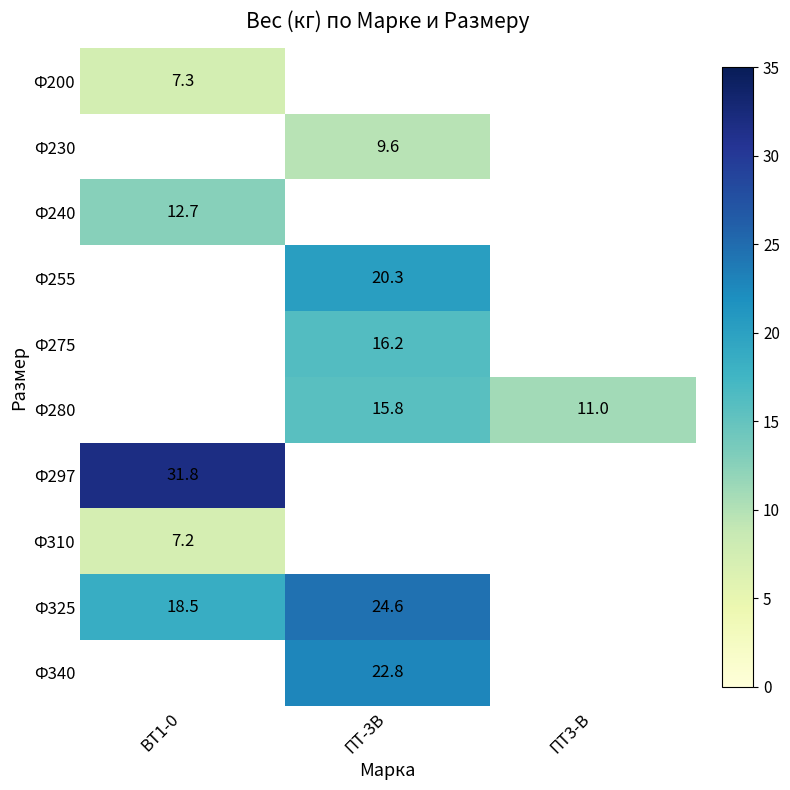

How many categories are shown in the chart?

3